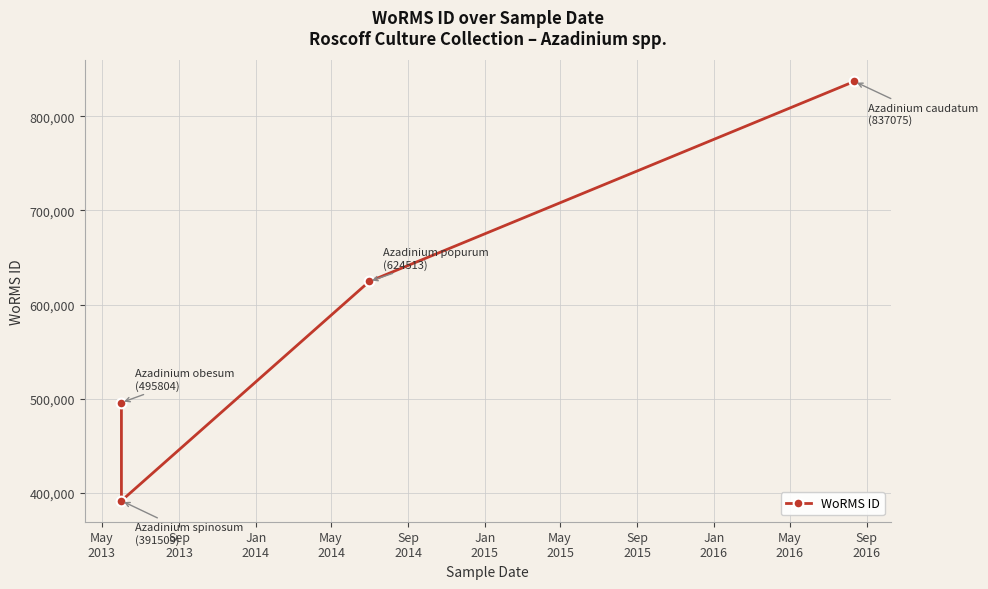

Reading left to right, what are all the values shown in this chart?

495804	391509	624513	837075